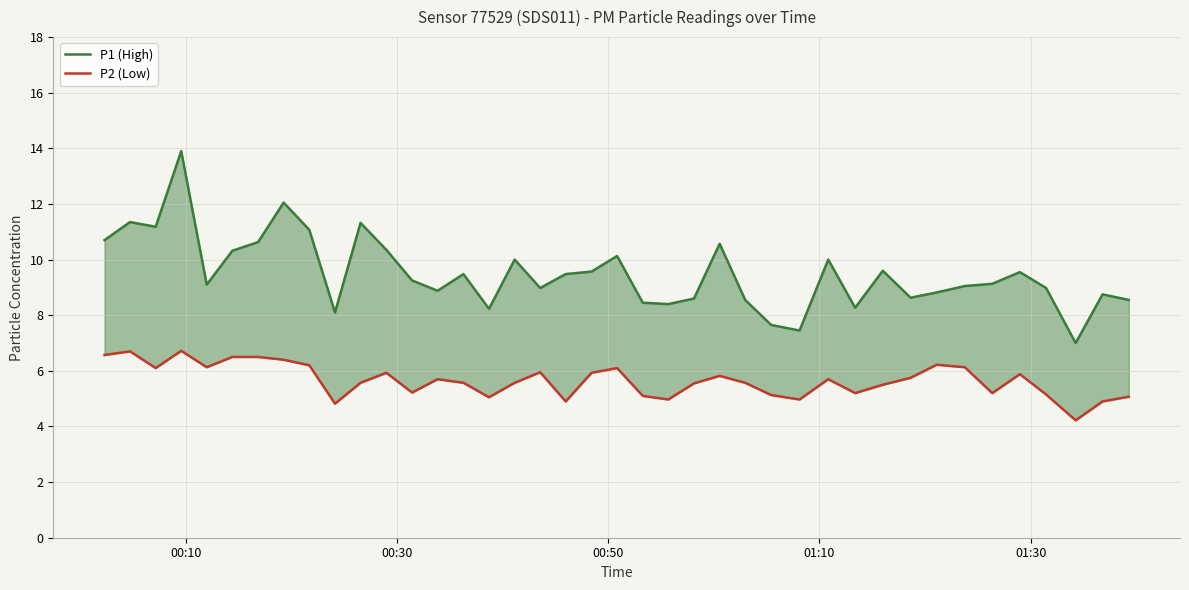

Which series has the largest total across all categories?

P1 (High)